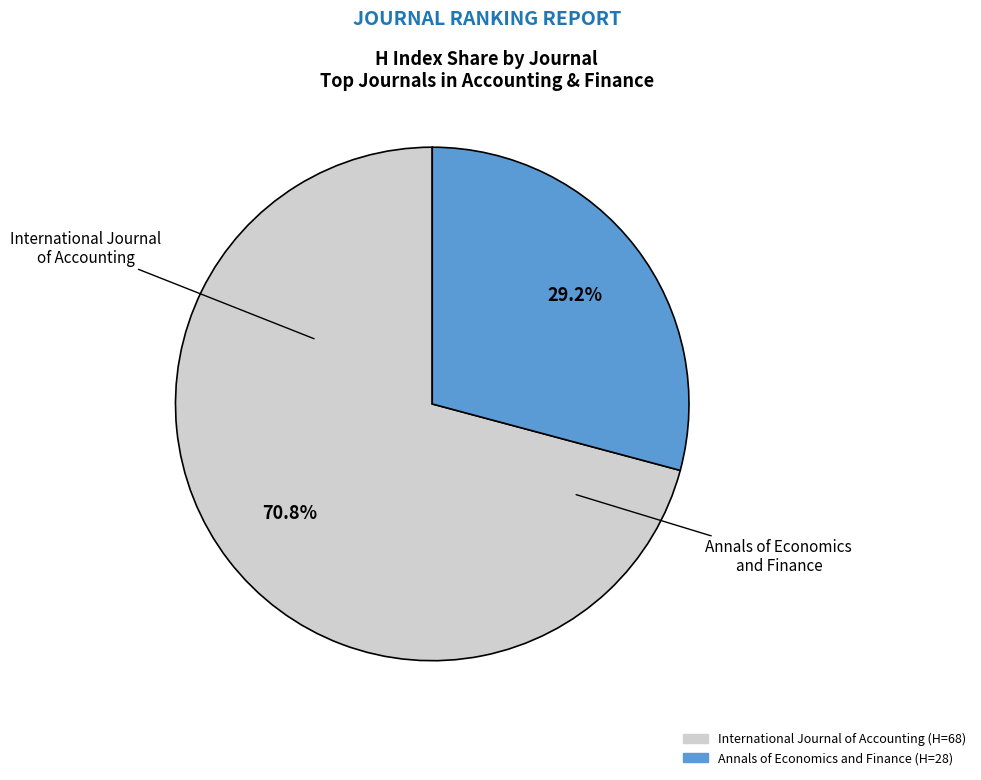

How many segments does this pie chart have?

2